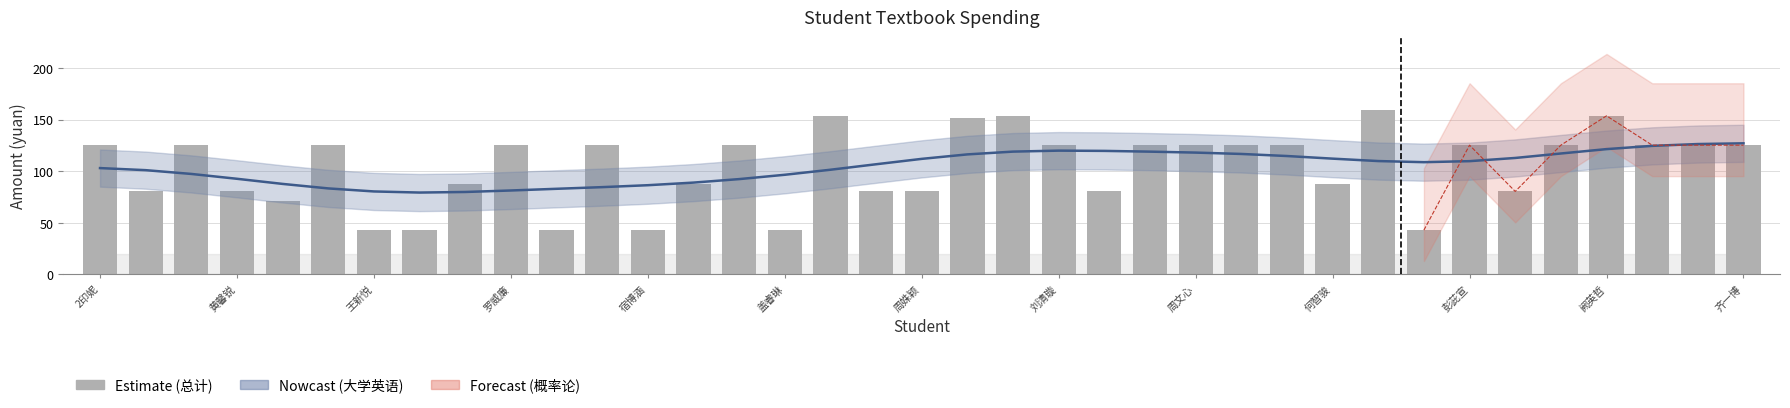

Are the bars grouped side by side (vs. stacked)?

No